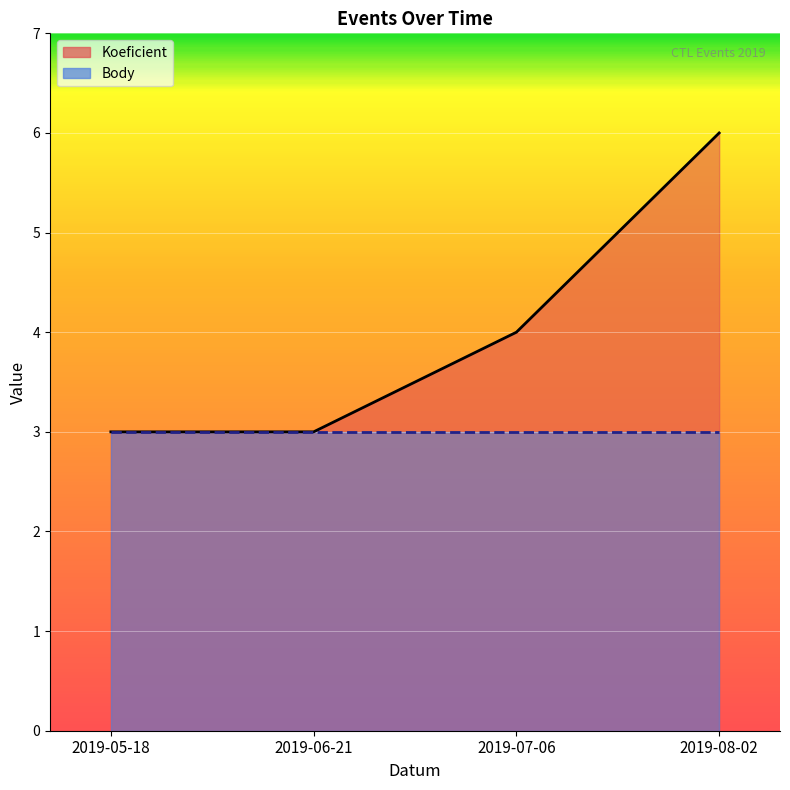

Which category has the highest value across all series?

2019-08-02